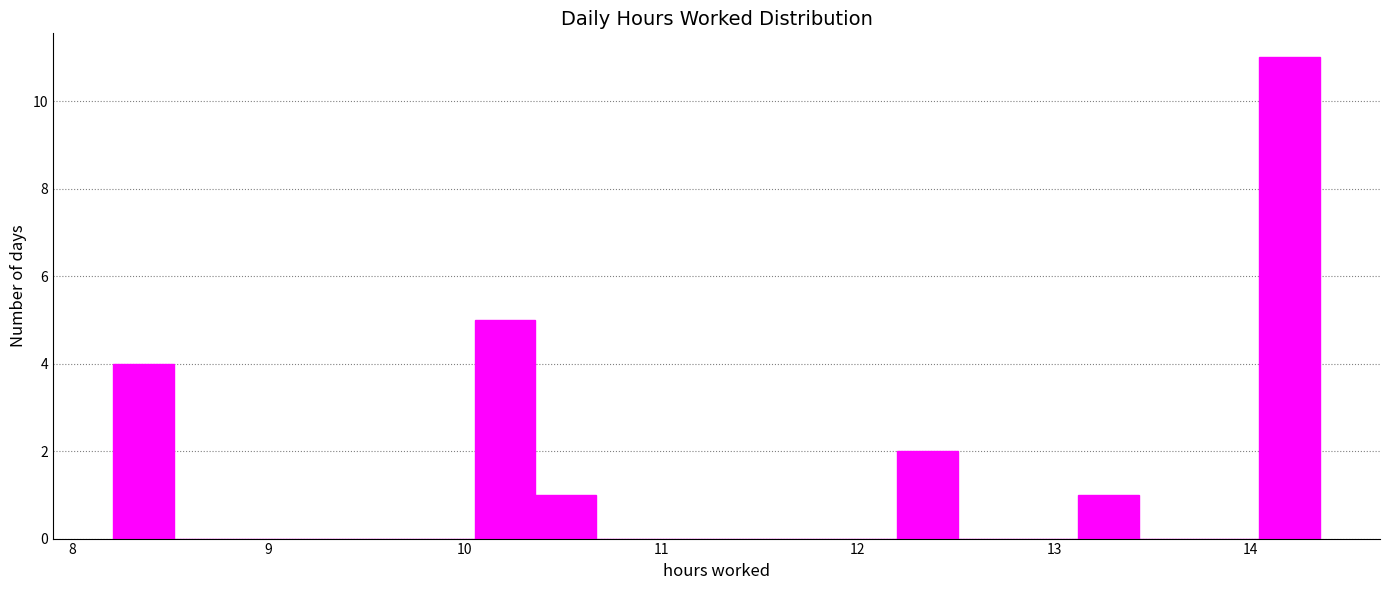

Around what value on the x-axis is the tallest bar? Give the approximate position of its centre, as read against the axis.

14.2